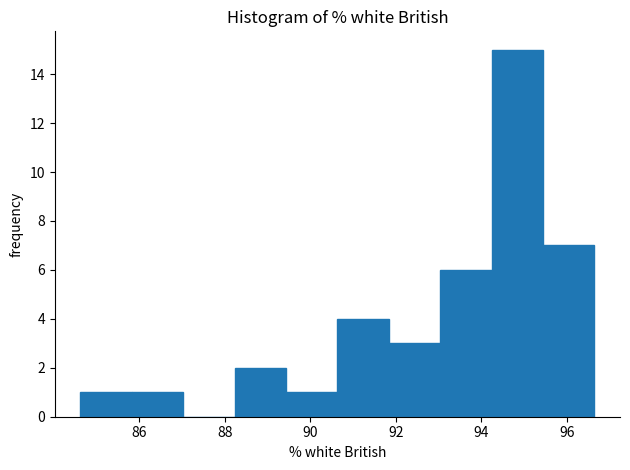

What is the height of the bar covering 88.2 to 89.4 on the x-axis? Neither the bar edges nor the heights are printed on the chart, so give them approximately, as read against the axes.

2